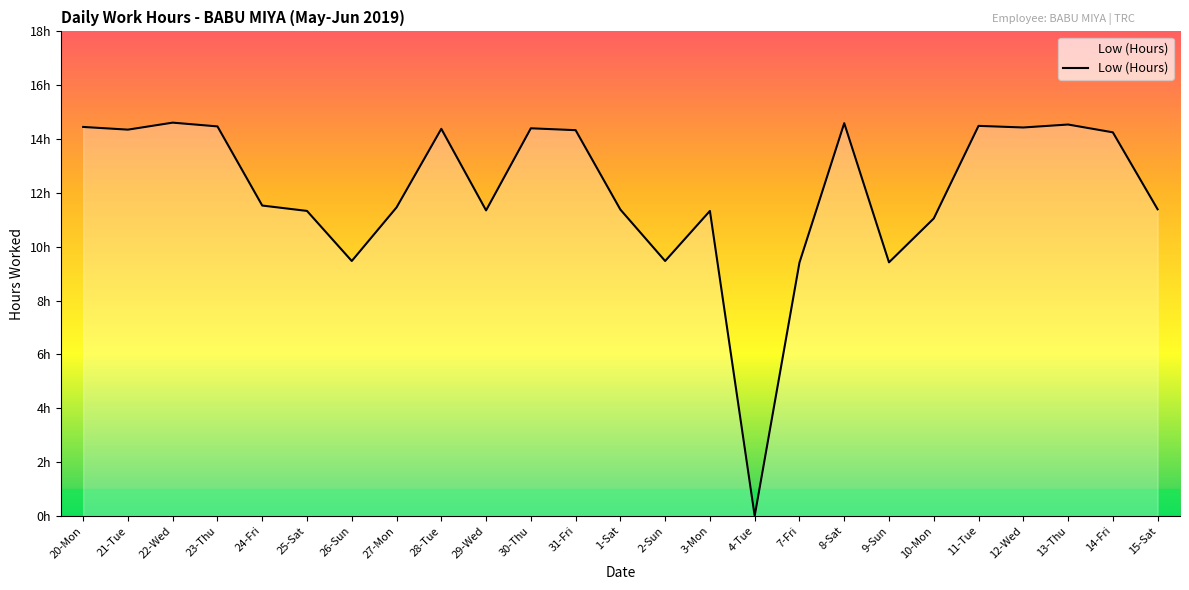

Rank the categories by value from lowest to highest.

4-Tue, 7-Fri, 9-Sun, 26-Sun, 2-Sun, 10-Mon, 25-Sat, 3-Mon, 29-Wed, 1-Sat, 15-Sat, 27-Mon, 24-Fri, 14-Fri, 31-Fri, 21-Tue, 28-Tue, 30-Thu, 12-Wed, 20-Mon, 23-Thu, 11-Tue, 13-Thu, 8-Sat, 22-Wed